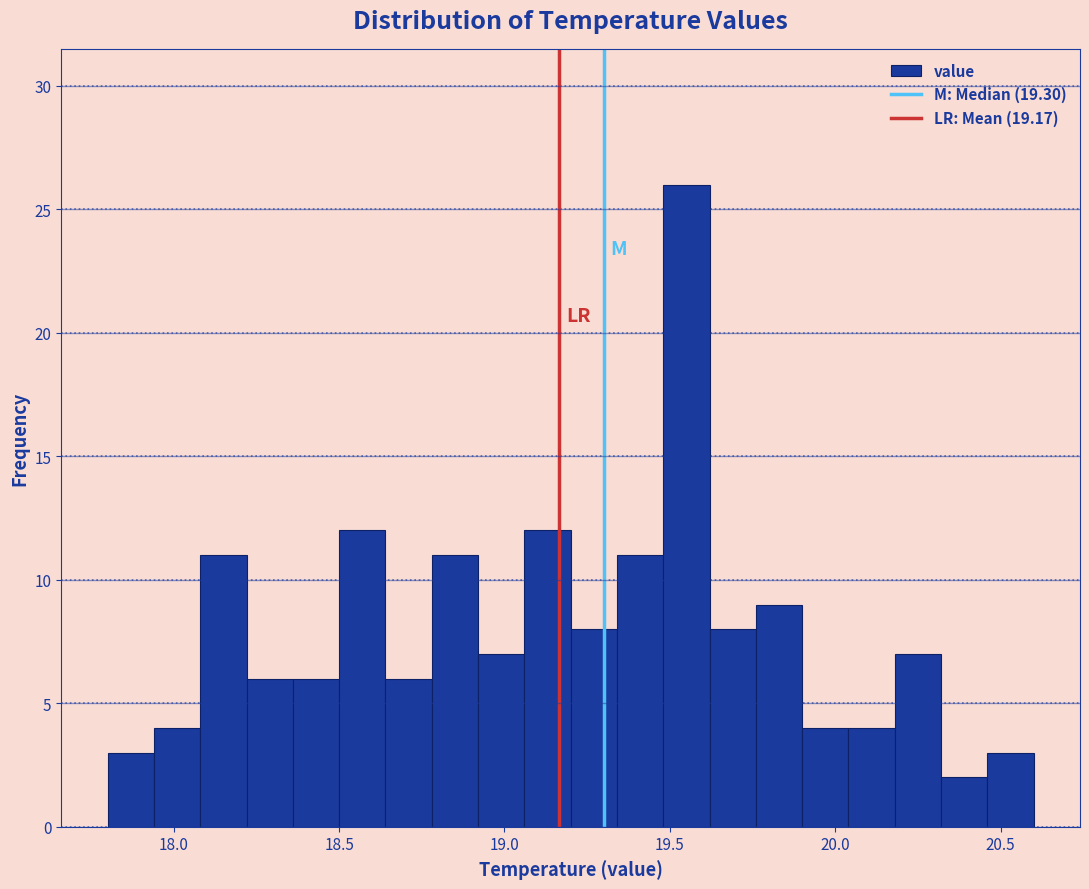

Read against the x-axis, roughly where is the centre of the tallest bar?

19.55